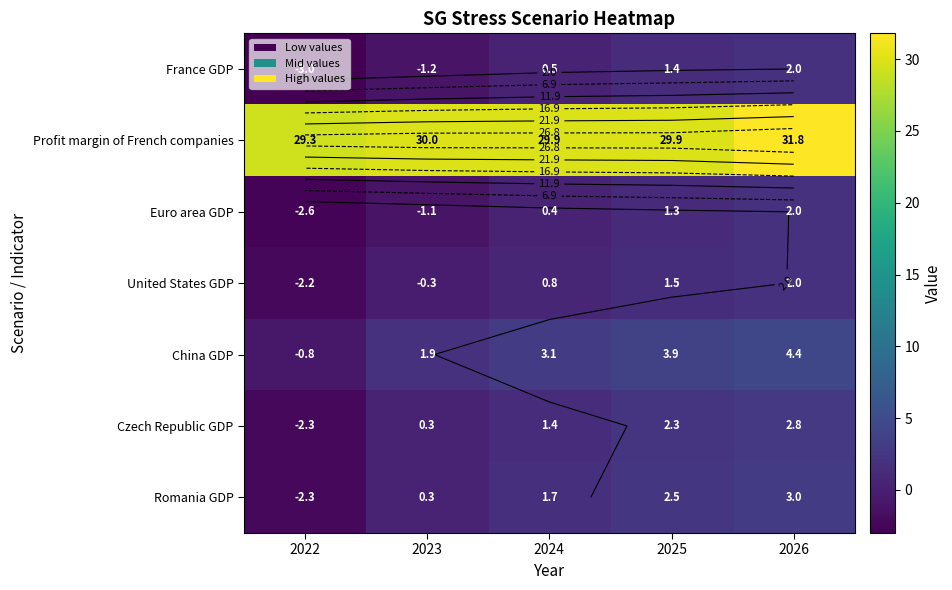

How many values in France GDP are below zero?

2